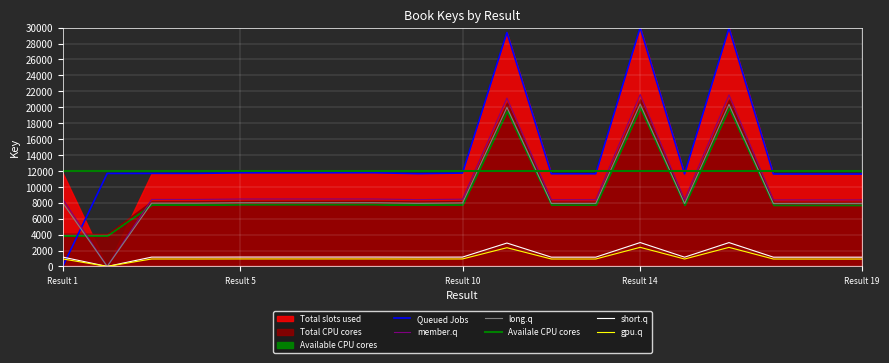

The value of gpu.q at Result 19 is 928.7. True or false?

True